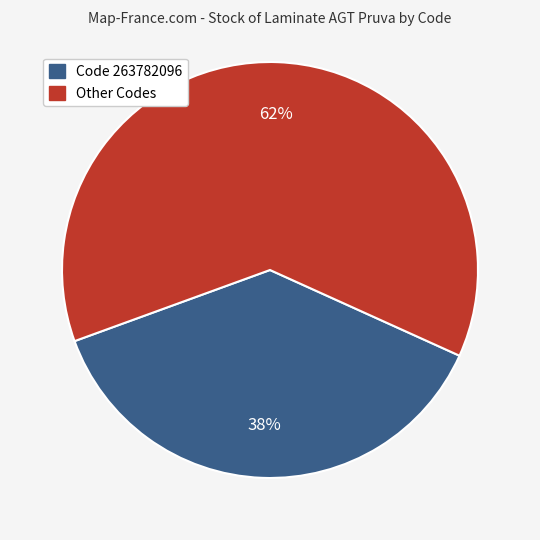

To the nearest percent, what is the average slice percentage?

50%